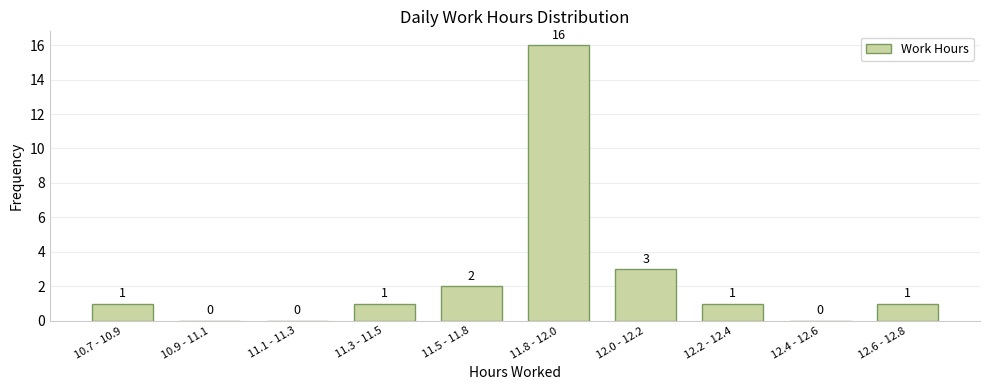

Reading right to left, what are all the values shown in this chart?

12.6 - 12.8=1	12.4 - 12.6=0	12.2 - 12.4=1	12.0 - 12.2=3	11.8 - 12.0=16	11.5 - 11.8=2	11.3 - 11.5=1	11.1 - 11.3=0	10.9 - 11.1=0	10.7 - 10.9=1